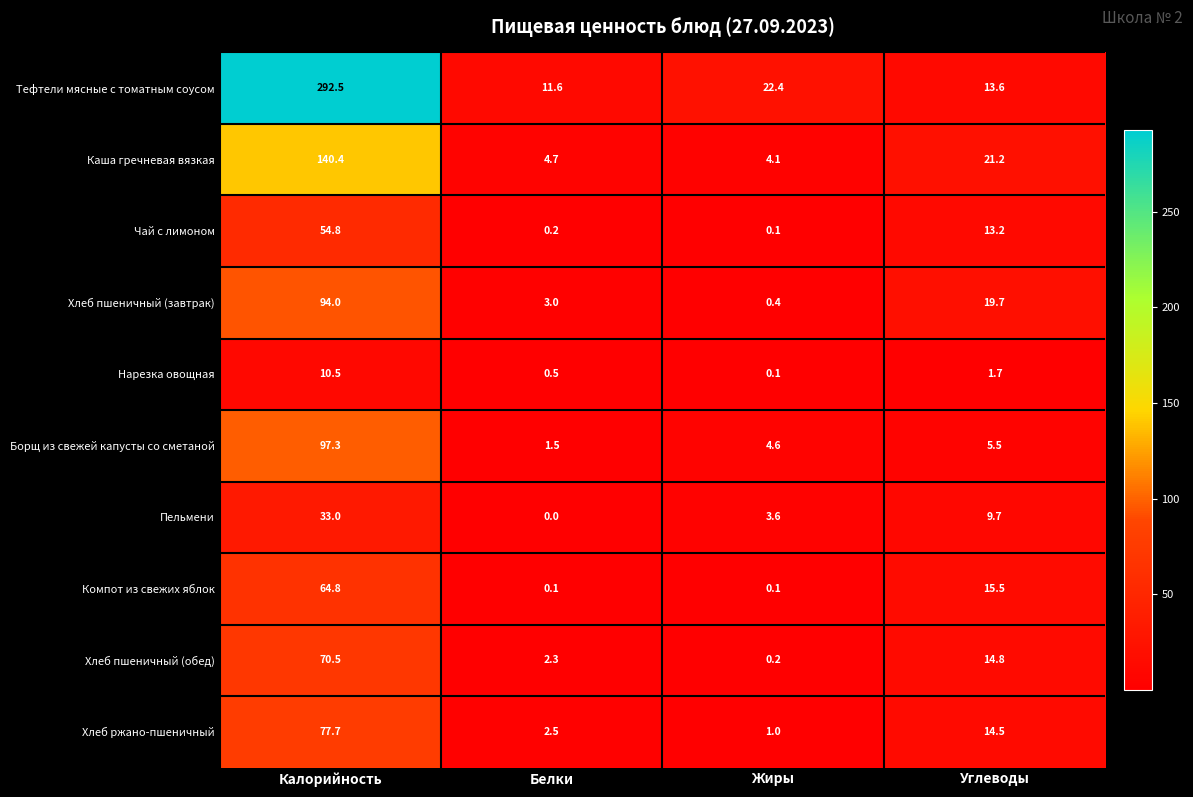

Which series has the largest range (max minus min)?

Тефтели мясные с томатным соусом